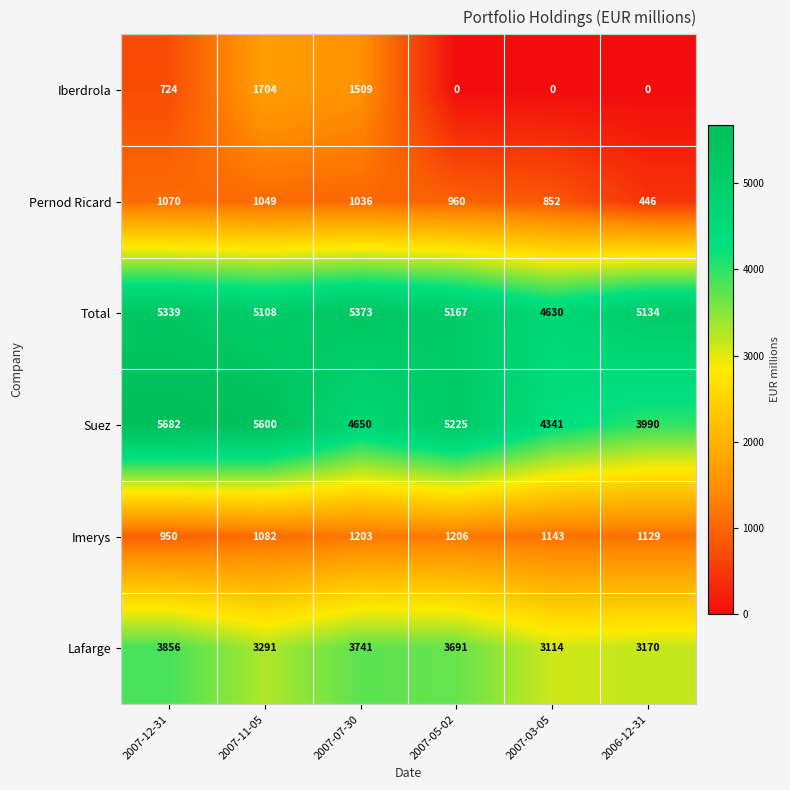

Where does the Imerys series first go above 1143?

2007-07-30